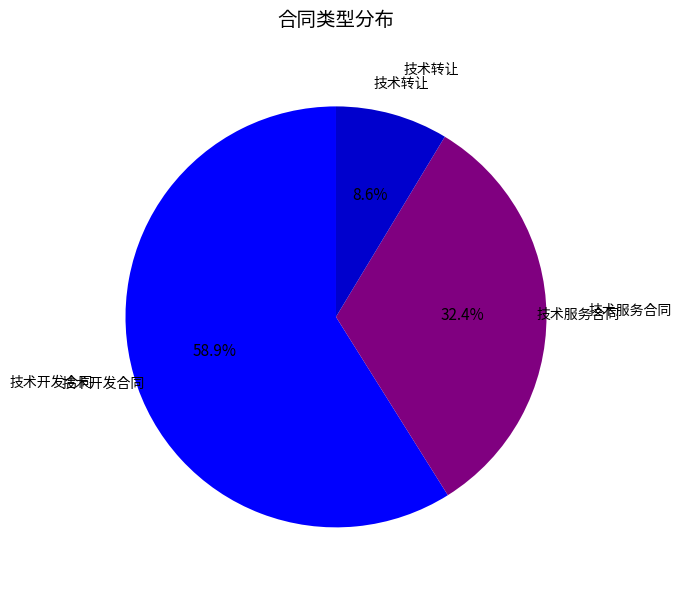

Count the number of slices in the pie.

3